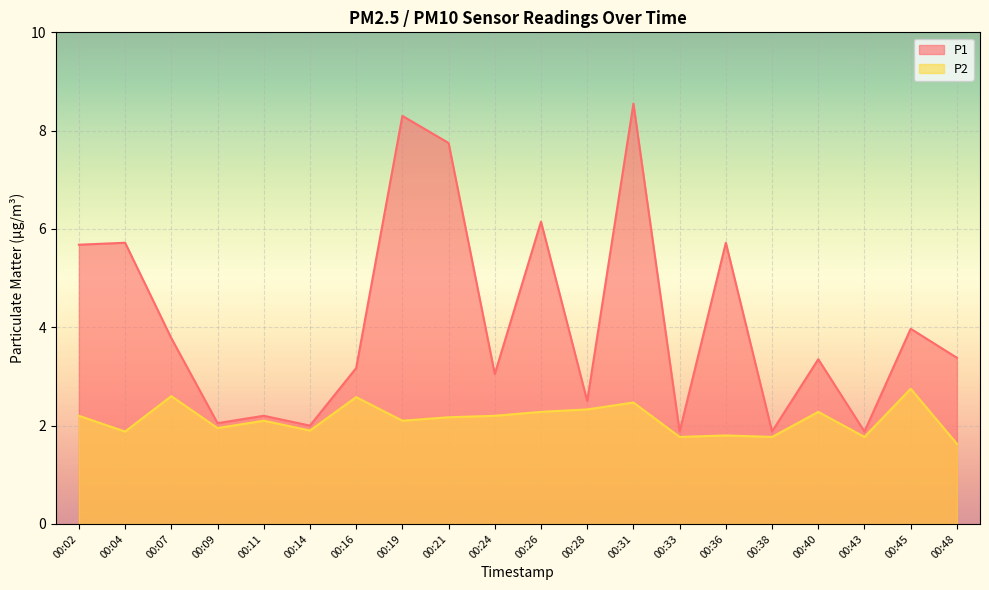

What are all the series names shown in the legend?

P1, P2